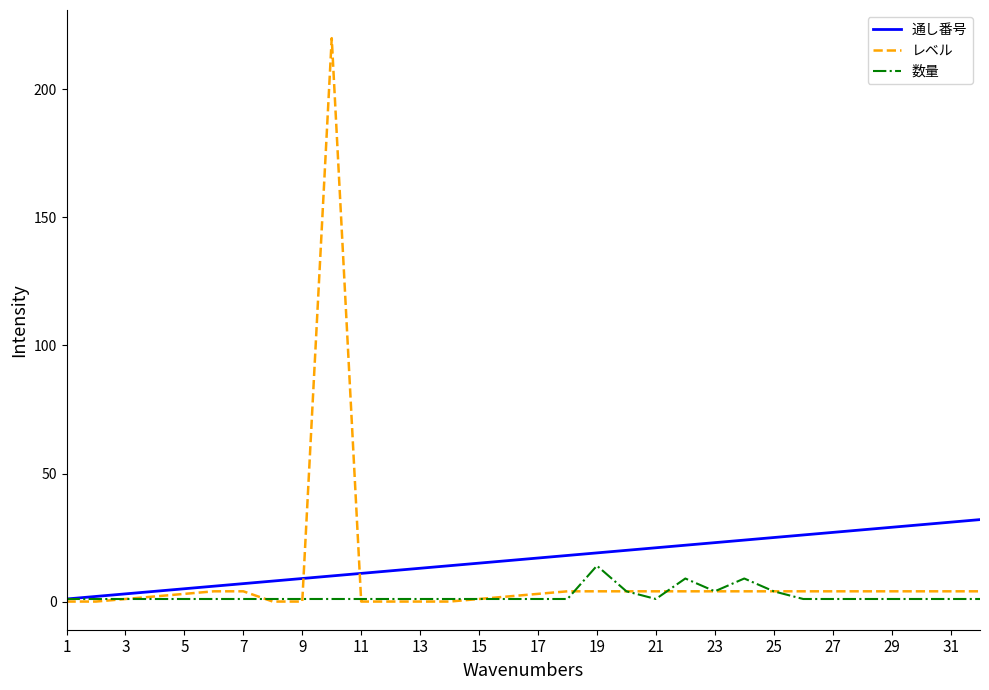

How many lines are shown in the chart?

3